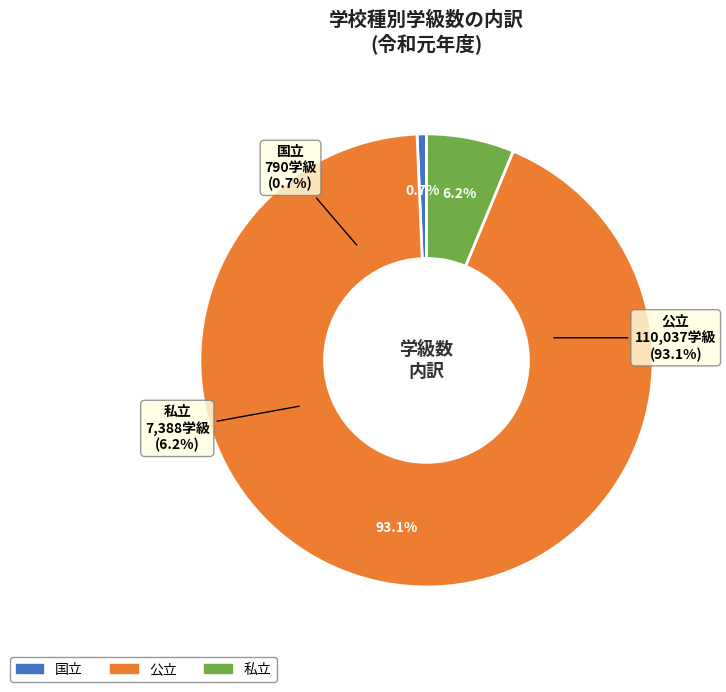

Rank the categories by value from lowest to highest.

国立, 私立, 公立